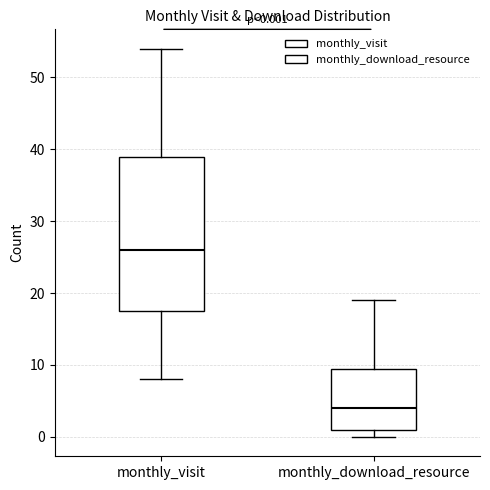

Which box is the tallest, from its lower edge to its upper edge?

monthly_visit